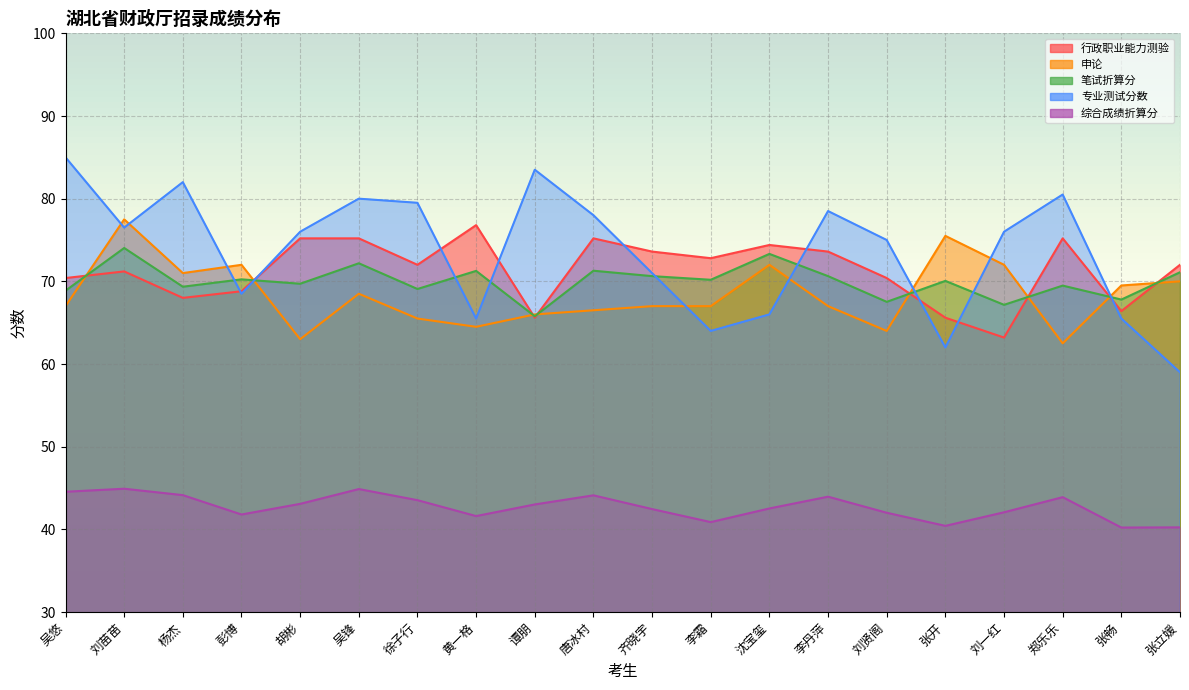

Reading left to right, list all the values displayed in this chart.

行政职业能力测验: 吴悠=70.4	刘苗苗=71.2	杨杰=68.0	彭博=68.8	胡彬=75.2	吴锋=75.2	徐子行=72.0	黄一格=76.8	谭朋=65.6	唐冰村=75.2	齐晓宇=73.6	李霜=72.8	沈宝玺=74.4	李丹萍=73.6	刘贤阁=70.4	张开=65.6	刘一红=63.2	郑乐乐=75.2	张畅=66.4	张立媛=72.0
申论: 吴悠=67.0	刘苗苗=77.5	杨杰=71.0	彭博=72.0	胡彬=63.0	吴锋=68.5	徐子行=65.5	黄一格=64.5	谭朋=66.0	唐冰村=66.5	齐晓宇=67.0	李霜=67.0	沈宝玺=72.0	李丹萍=67.0	刘贤阁=64.0	张开=75.5	刘一红=72.0	郑乐乐=62.5	张畅=69.5	张立媛=70.0
笔试折算分: 吴悠=68.9	刘苗苗=74.0	杨杰=69.3	彭博=70.2	胡彬=69.7	吴锋=72.2	徐子行=69.1	黄一格=71.3	谭朋=65.8	唐冰村=71.3	齐晓宇=70.6	李霜=70.2	沈宝玺=73.3	李丹萍=70.6	刘贤阁=67.5	张开=70.1	刘一红=67.2	郑乐乐=69.5	张畅=67.8	张立媛=71.1
专业测试分数: 吴悠=85.0	刘苗苗=76.5	杨杰=82.0	彭博=68.5	胡彬=76.0	吴锋=80.0	徐子行=79.5	黄一格=65.5	谭朋=83.5	唐冰村=78.0	齐晓宇=71.0	李霜=64.0	沈宝玺=66.0	李丹萍=78.5	刘贤阁=75.0	张开=62.0	刘一红=76.0	郑乐乐=80.5	张畅=65.5	张立媛=59.0
综合成绩折算分: 吴悠=44.5	刘苗苗=44.9	杨杰=44.1	彭博=41.8	胡彬=43.1	吴锋=44.9	徐子行=43.5	黄一格=41.6	谭朋=43.0	唐冰村=44.1	齐晓宇=42.5	李霜=40.9	沈宝玺=42.5	李丹萍=44.0	刘贤阁=42.0	张开=40.4	刘一红=42.1	郑乐乐=43.9	张畅=40.2	张立媛=40.2